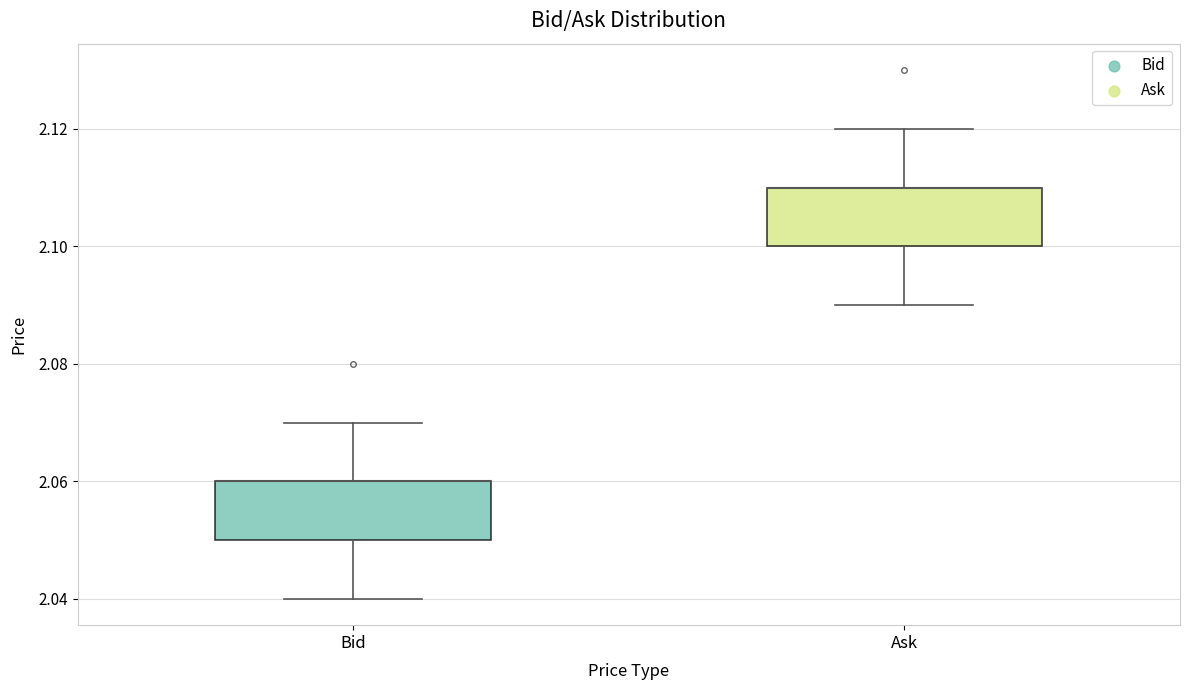

Where does the upper whisker of the box for Bid end on the y-axis? The values are not printed on the chart, so give them approximately, as read against the axis.

2.07